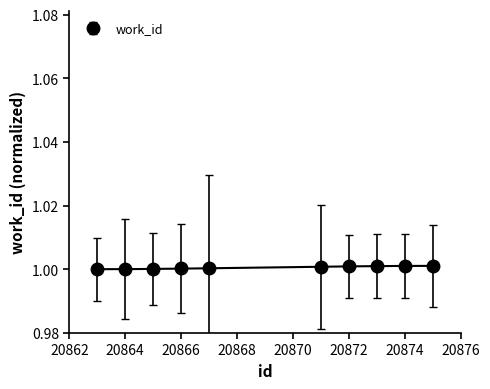

What is the sum of the values at 20875 and 20864?

2.0